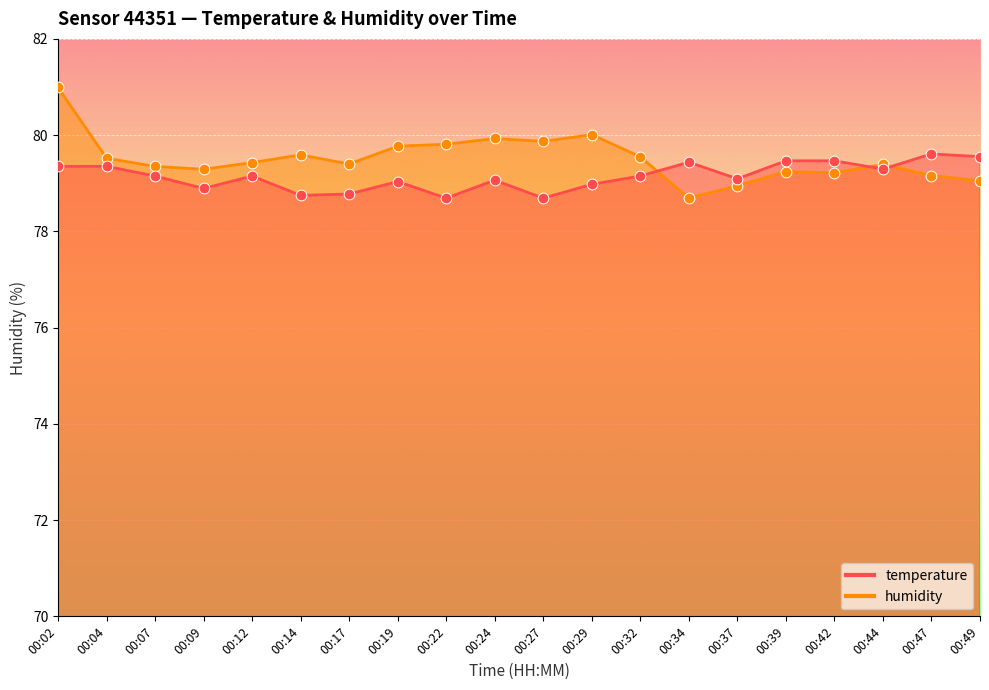

What are all the series names shown in the legend?

temperature, humidity